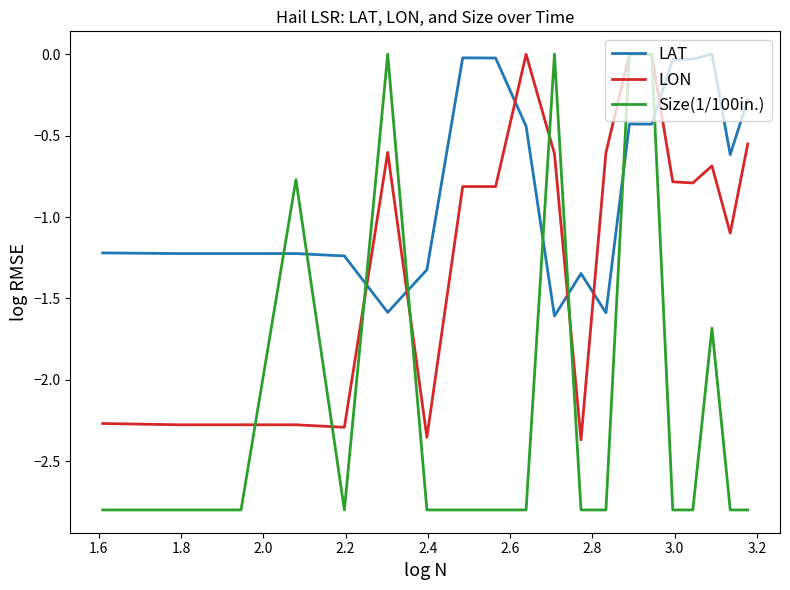

Which series has the largest total across all categories?

LAT